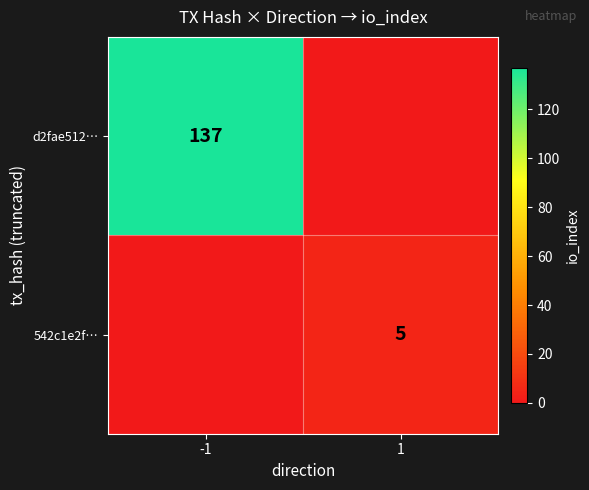

True or false: 542c1e2f… has a value of 5 at 1.

True